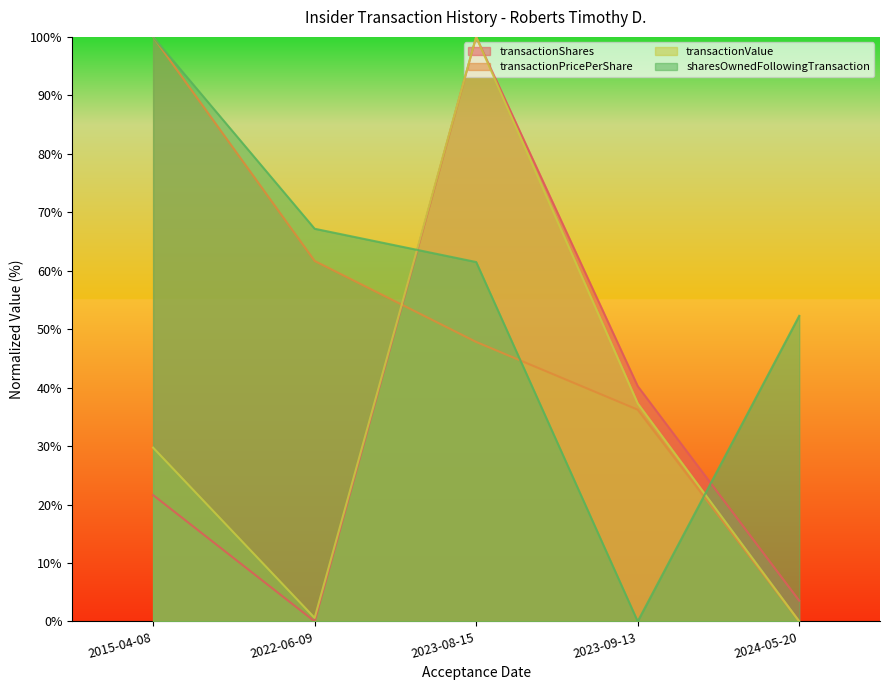

What is the value of the transactionShares point at the 3rd from the left?

100.0